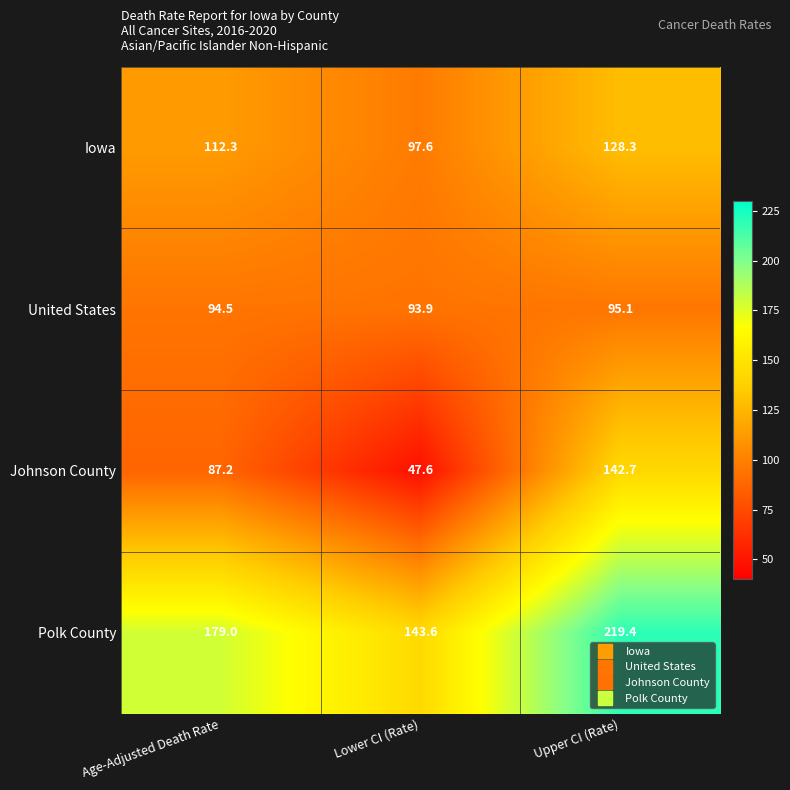

Rank the series by their maximum value, from highest to lowest.

Polk County, Johnson County, Iowa, United States